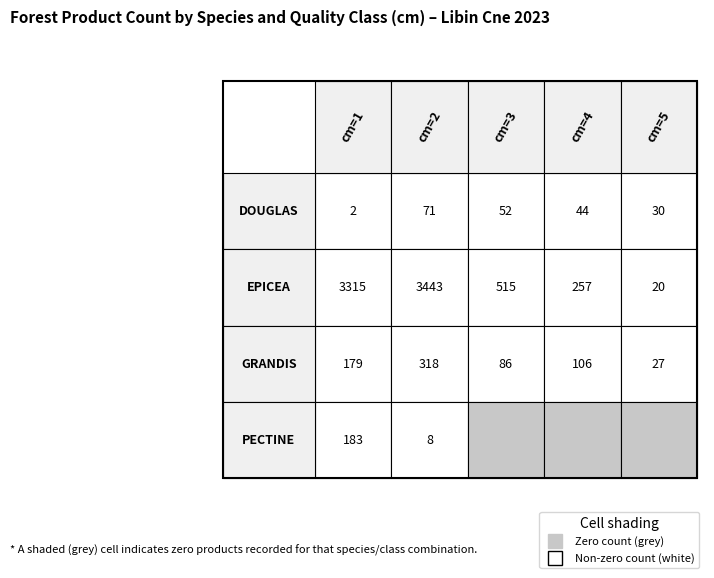

Reading right to left, list all the values displayed in this chart.

DOUGLAS: 5=30	4=44	3=52	2=71	1=2
EPICEA: 5=20	4=257	3=515	2=3443	1=3315
GRANDIS: 5=27	4=106	3=86	2=318	1=179
PECTINE: 5=0	4=0	3=0	2=8	1=183